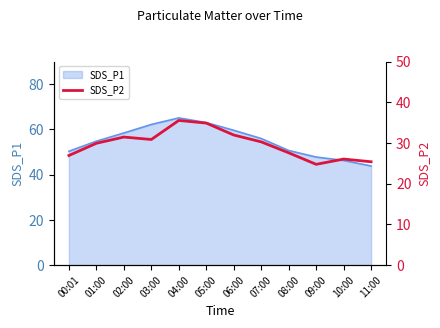

True or false: SDS_P1 has a value of 19.4 at 06:00.

False